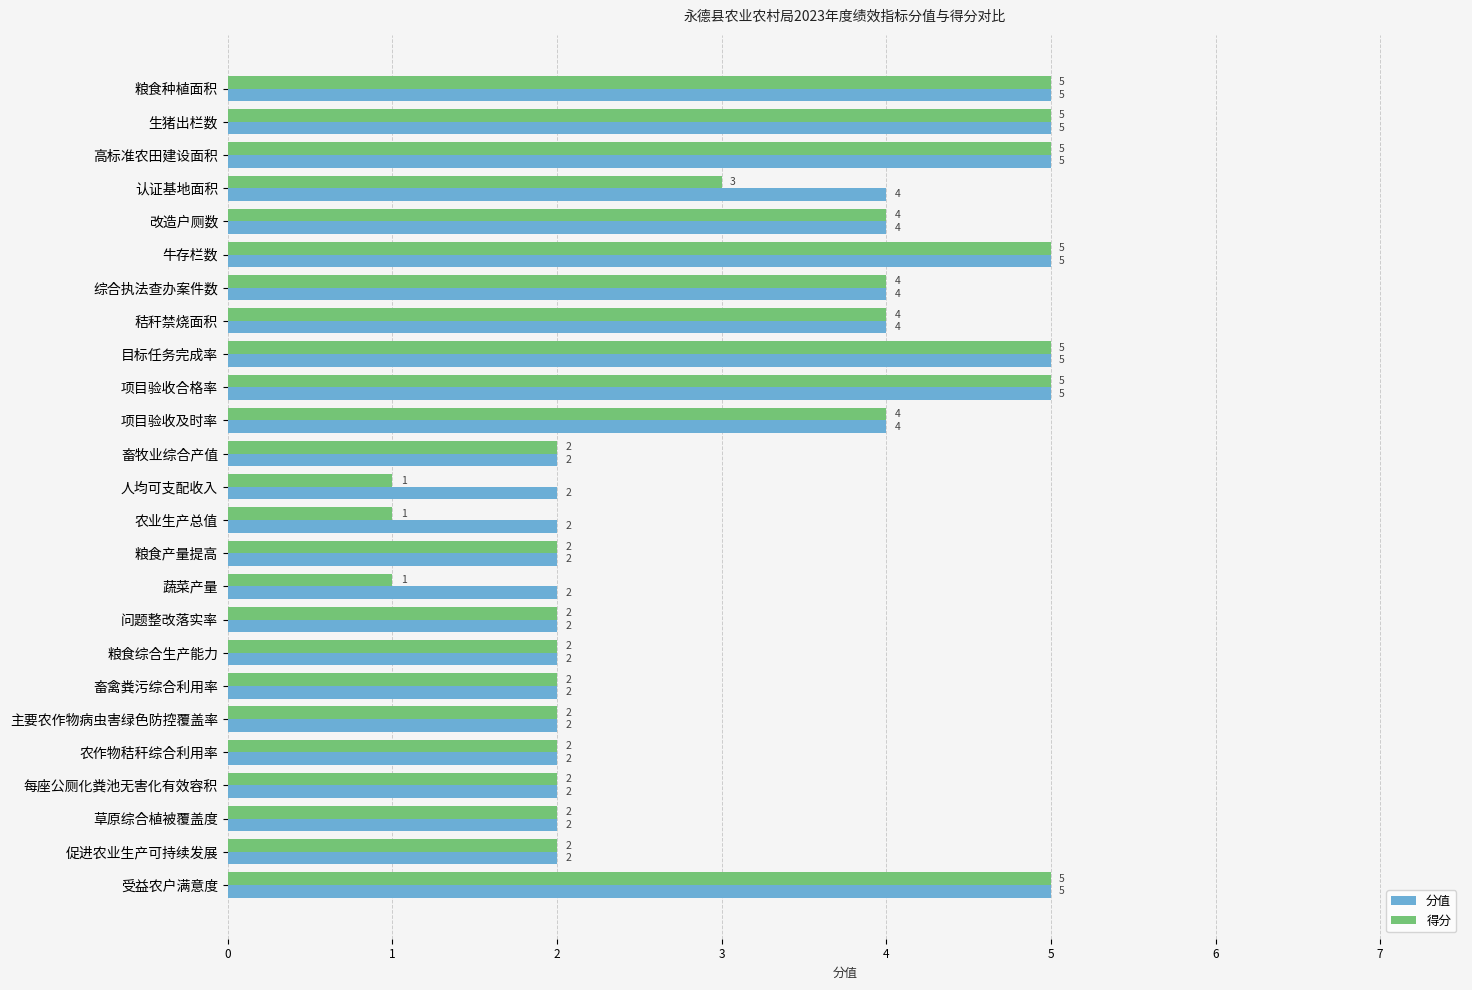

Count the number of data series in this chart.

2